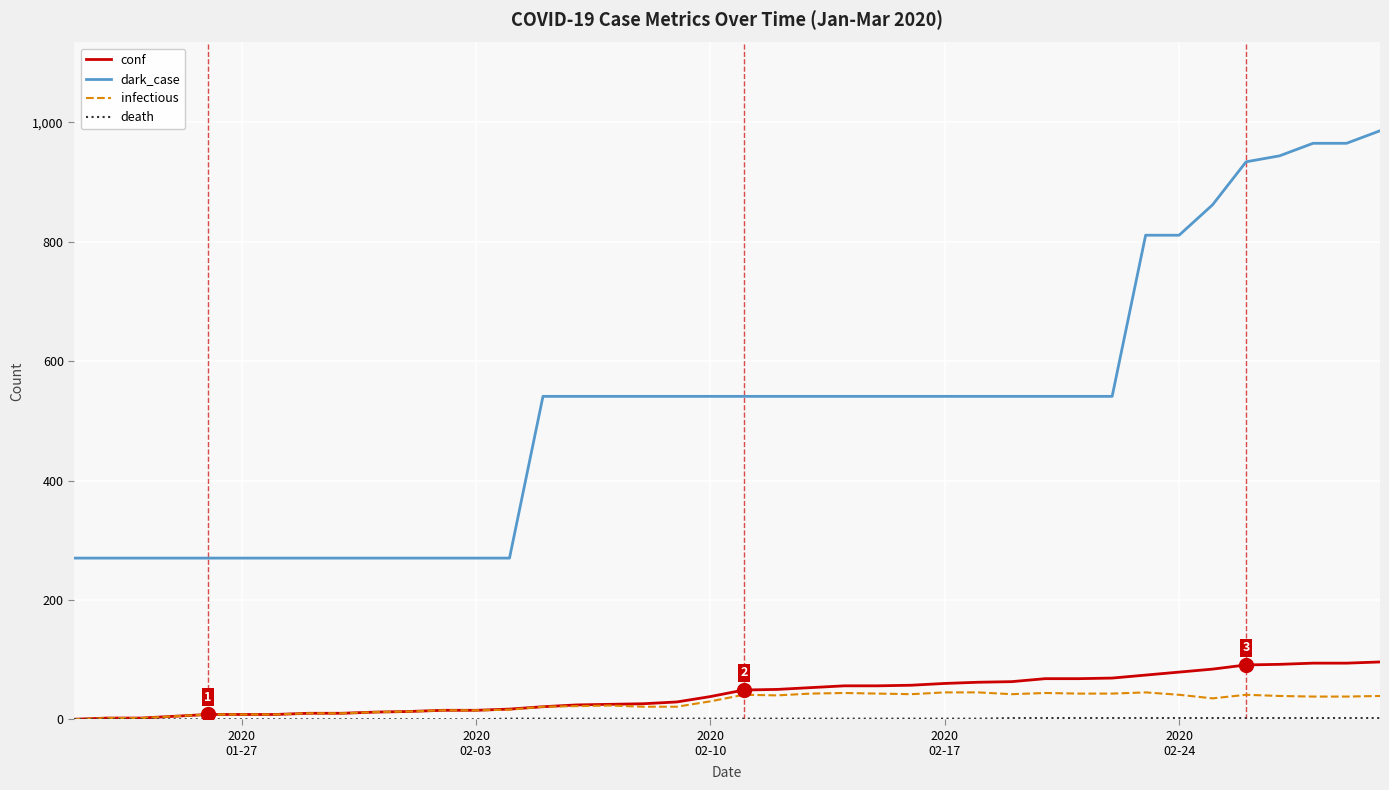

What is the maximum value shown in the chart?

986